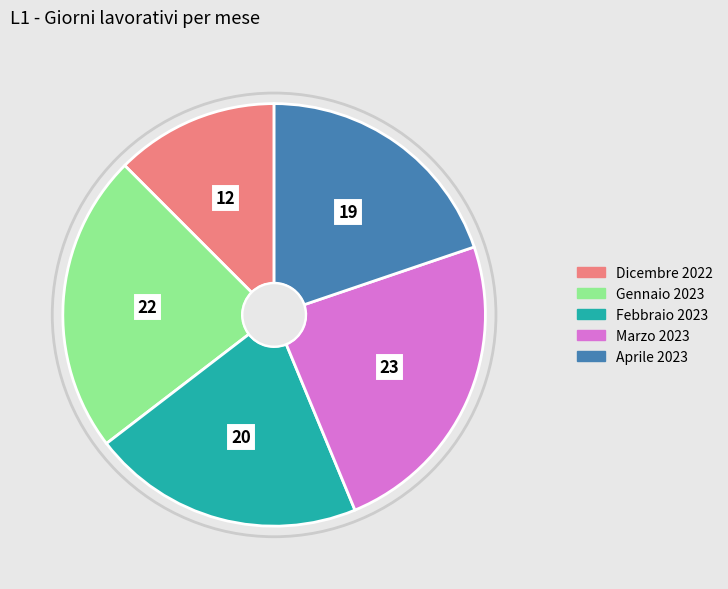

Is Gennaio 2023 the majority of the pie?

No